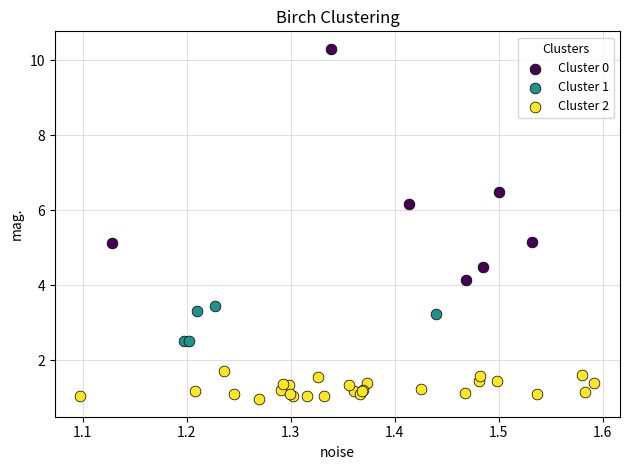

Which series has the largest Y range (max minus min)?

Cluster 0